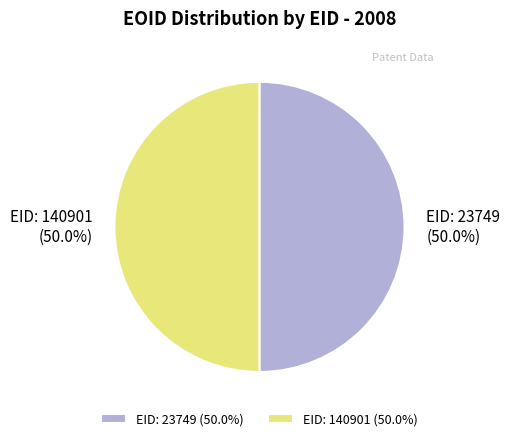

To the nearest percent, what portion does EID: 23749 represent?

50%